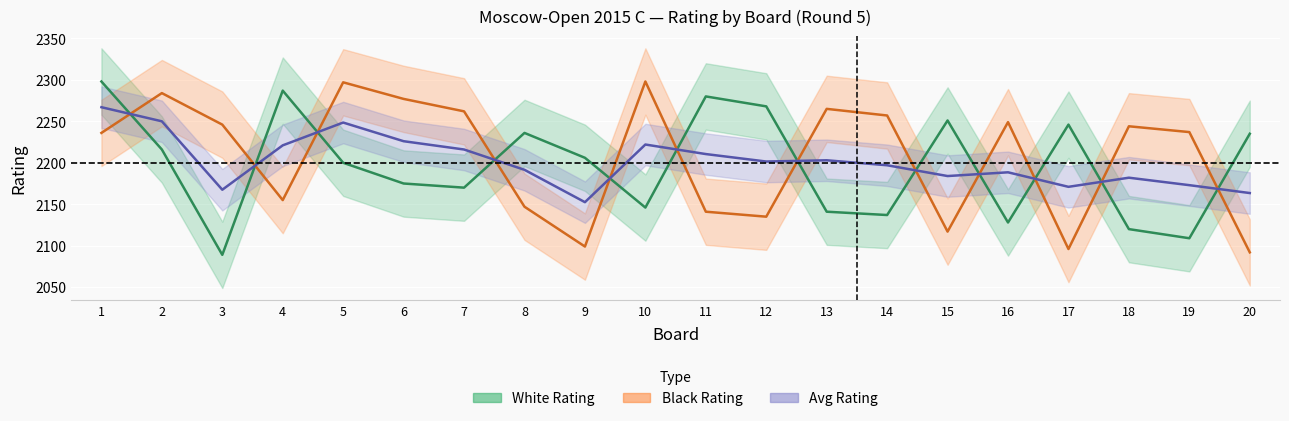

How many values in the Black Rating series are below 2244?

10